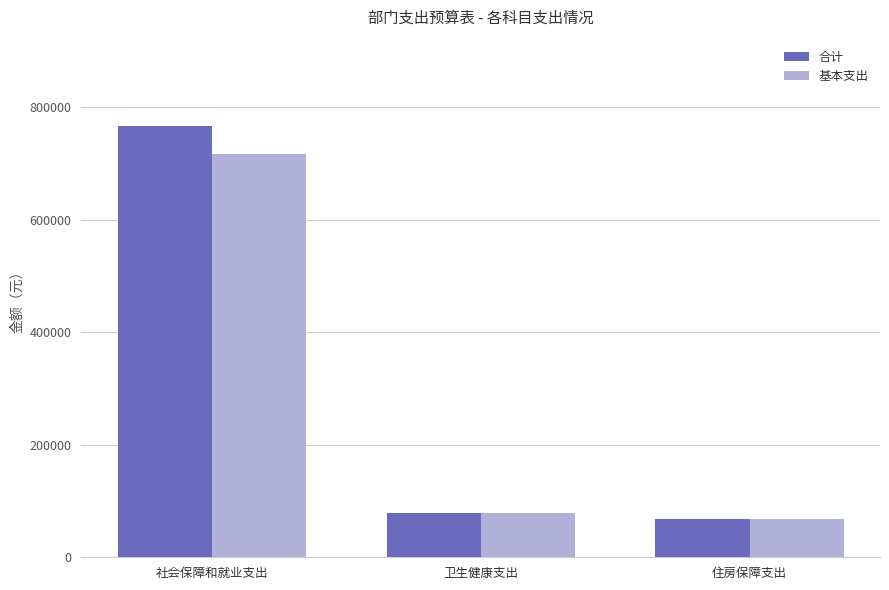

What is the label of the 1st bar from the left?

社会保障和就业支出